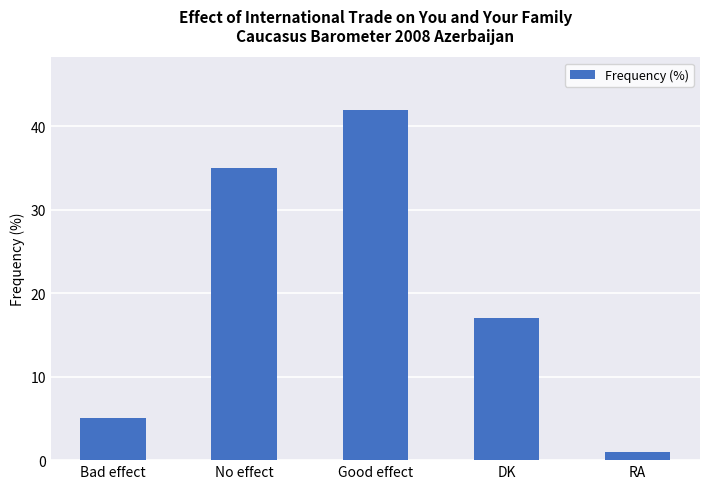

Does the chart contain any negative values?

No